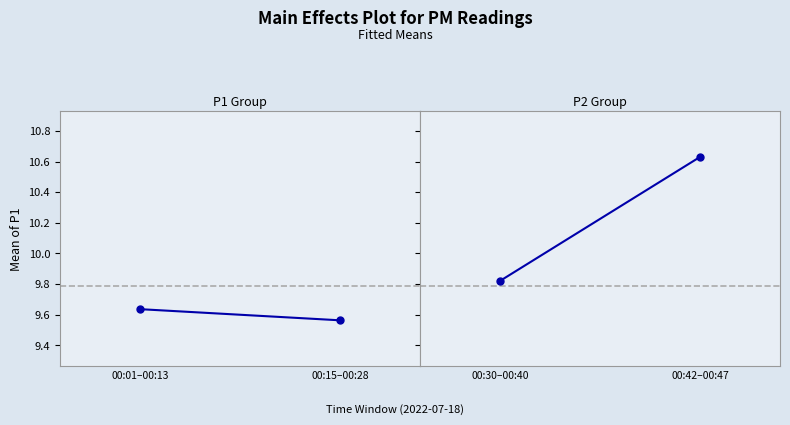

What position from the left is 00:15–00:28?

2